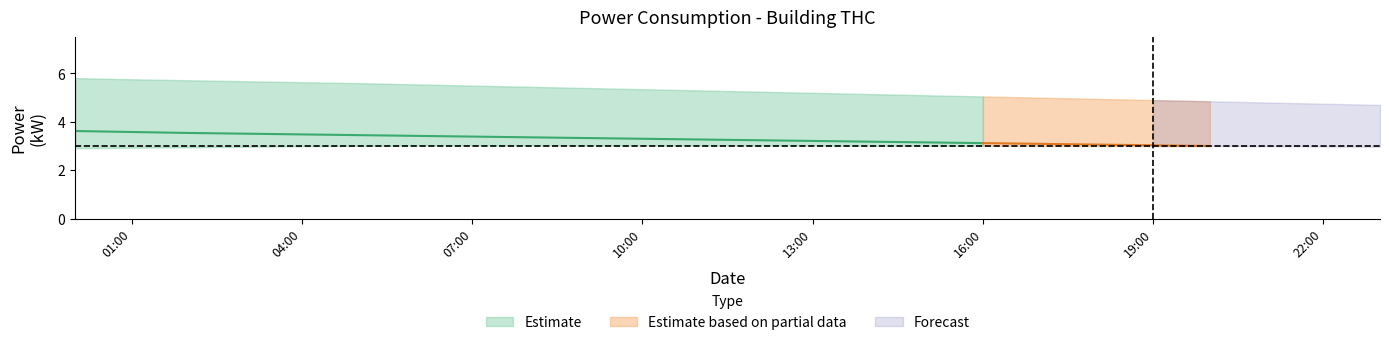

Reading left to right, transcribe all the data shown in this chart.

thc_mean: 0=3.6	1=3.6	2=3.5	3=3.5	4=3.5	5=3.5	6=3.4	7=3.4	8=3.4	9=3.3	10=3.3	11=3.3	12=3.2	13=3.2	14=3.2	15=3.1	16=3.1	17=3.1	18=3.1	19=3.0	20=3.0	21=3.0	22=2.9	23=2.9
thc_upper: 0=5.8	1=5.8	2=5.7	3=5.7	4=5.6	5=5.6	6=5.5	7=5.5	8=5.5	9=5.4	10=5.3	11=5.3	12=5.2	13=5.2	14=5.2	15=5.1	16=5.0	17=5.0	18=5.0	19=4.9	20=4.8	21=4.8	22=4.8	23=4.7
thc_lower: 0=2.9	1=2.9	2=3.0	3=3.0	4=3.0	5=3.0	6=3.0	7=3.0	8=3.0	9=3.0	10=3.0	11=3.0	12=3.0	13=3.0	14=3.0	15=3.0	16=3.0	17=3.0	18=3.0	19=3.0	20=3.0	21=3.0	22=3.0	23=3.0